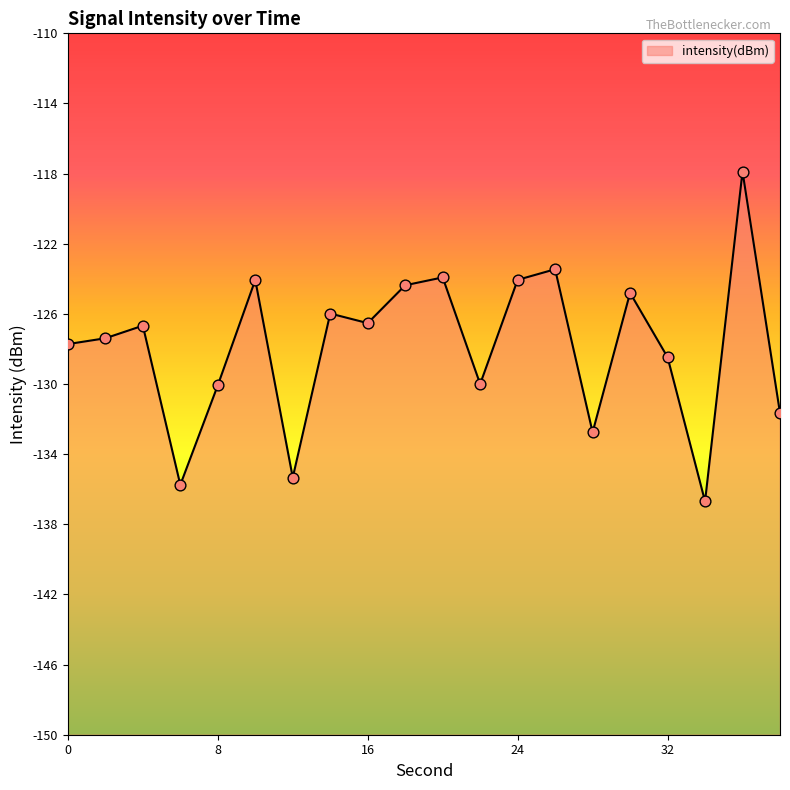

Between 14 and 36, which is larger?

36